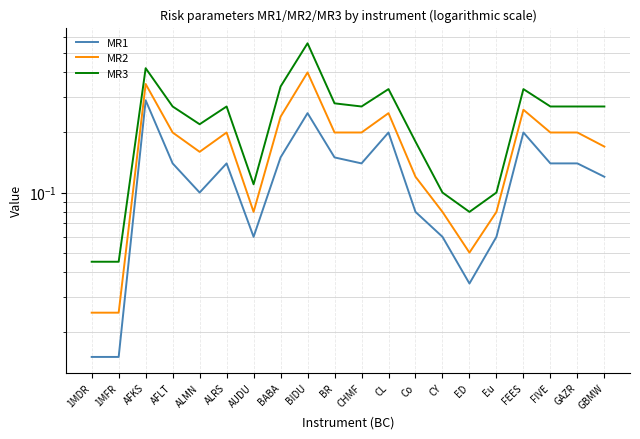

The value of MR1 at CL is 0.3. True or false?

False